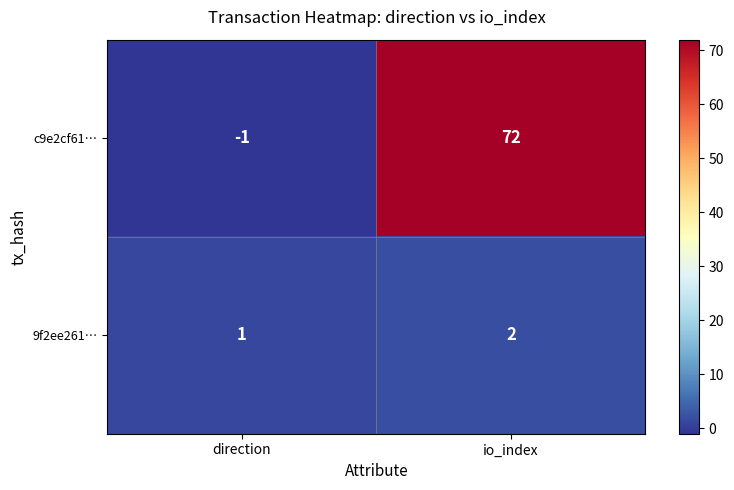

The value of c9e2cf61… at io_index is 34. True or false?

False